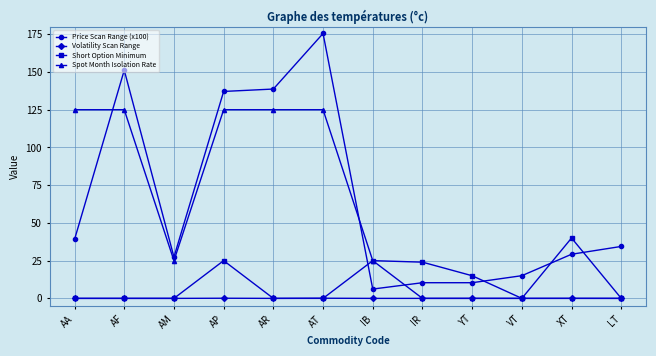

At how many categories does at least one series exceed 69?

5